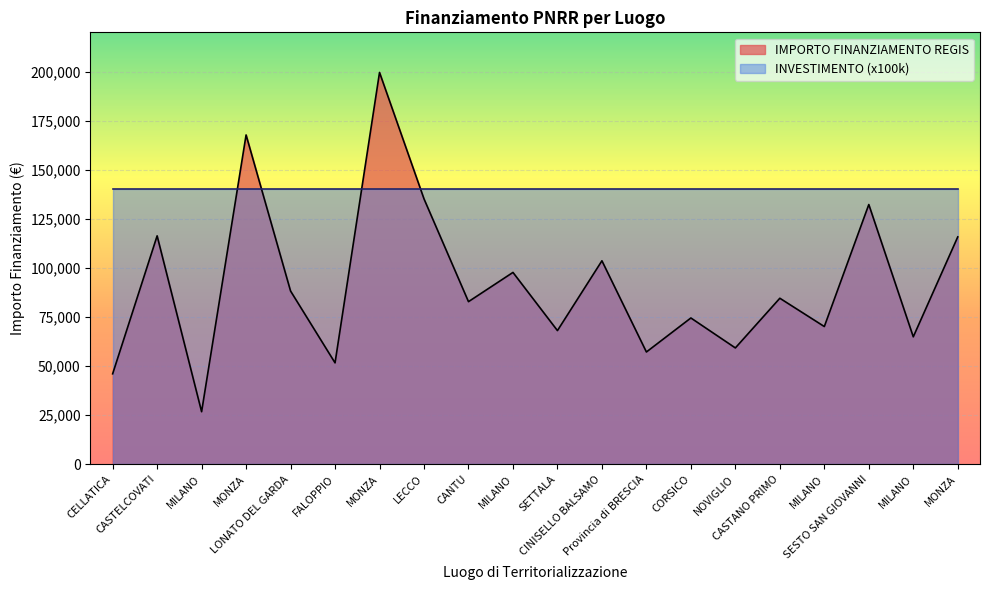

Between Provincia di BRESCIA and FALOPPIO, which is larger?

Provincia di BRESCIA